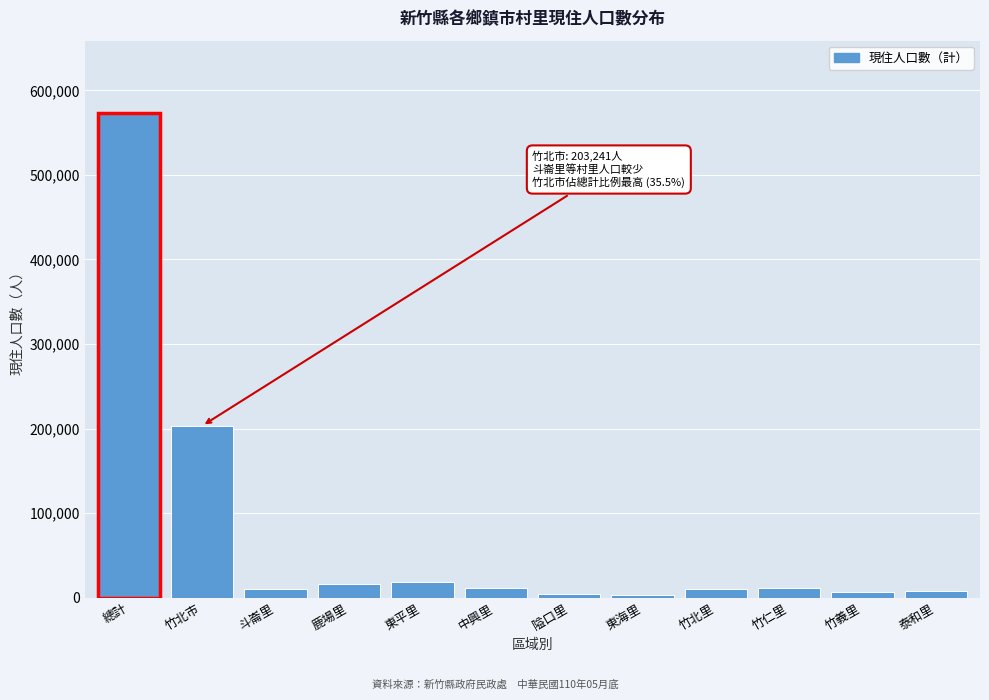

What is the label of the 9th bar from the left?

竹北里